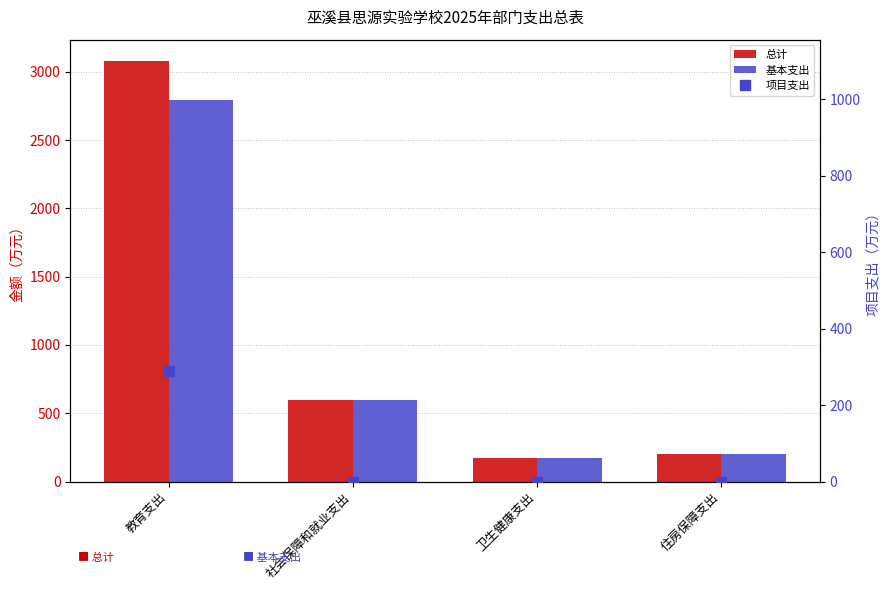

The value of 项目支出 at 社会保障和就业支出 is 0.0. True or false?

True